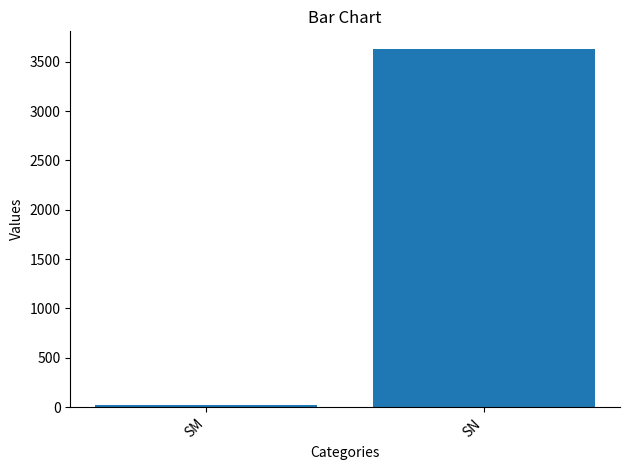

List the labels in order of value, smallest first.

SM, SN